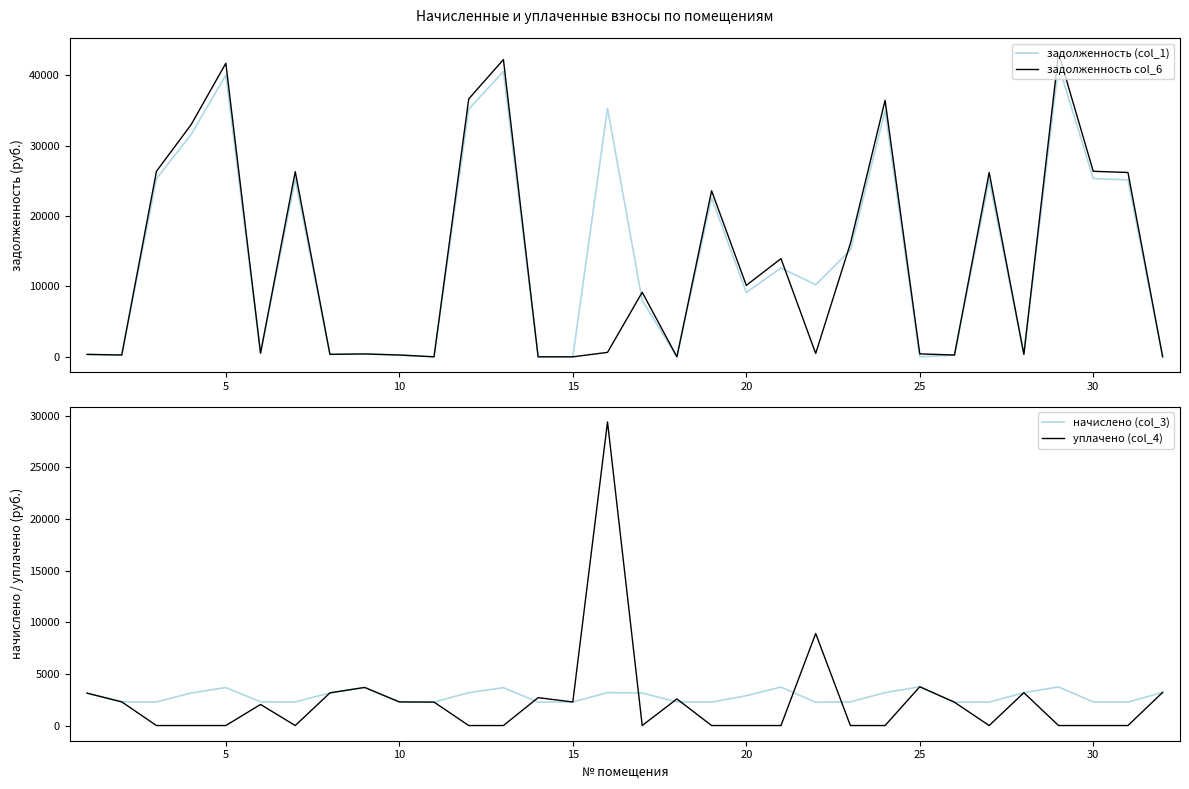

How many positive values does the задолженность (col_1) series have?

27